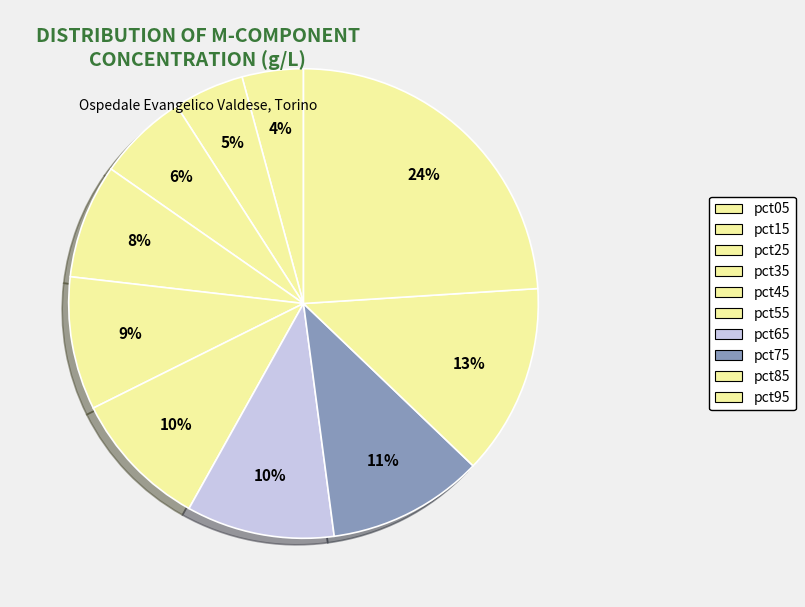

Combined, what portion of the pie is pct65 and pct95?

34.2%